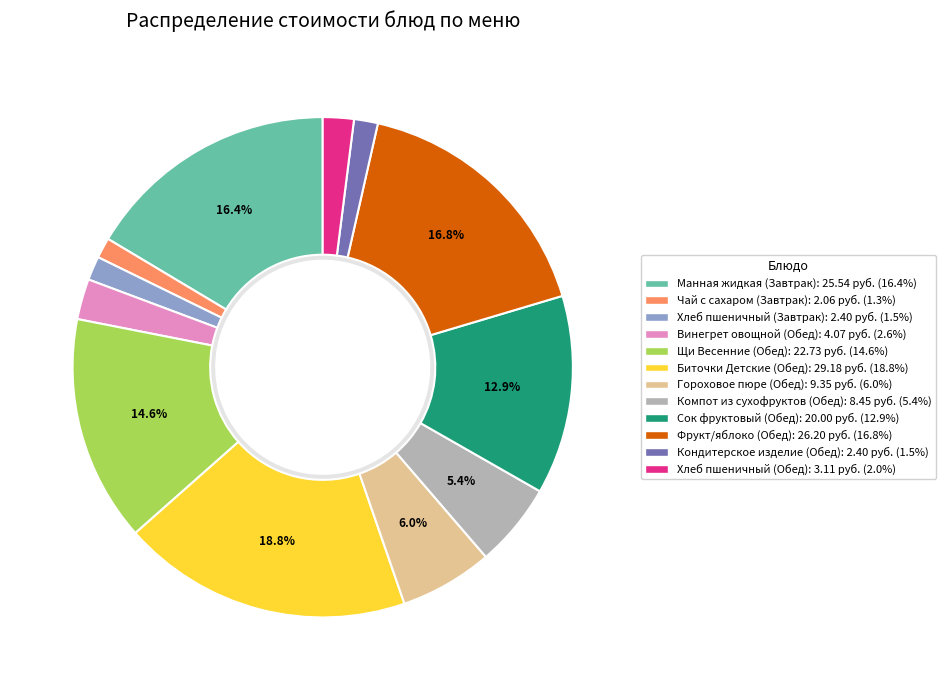

What is the change in value from Винегрет овощной (Обед) to Щи Весенние (Обед)?

+18.7